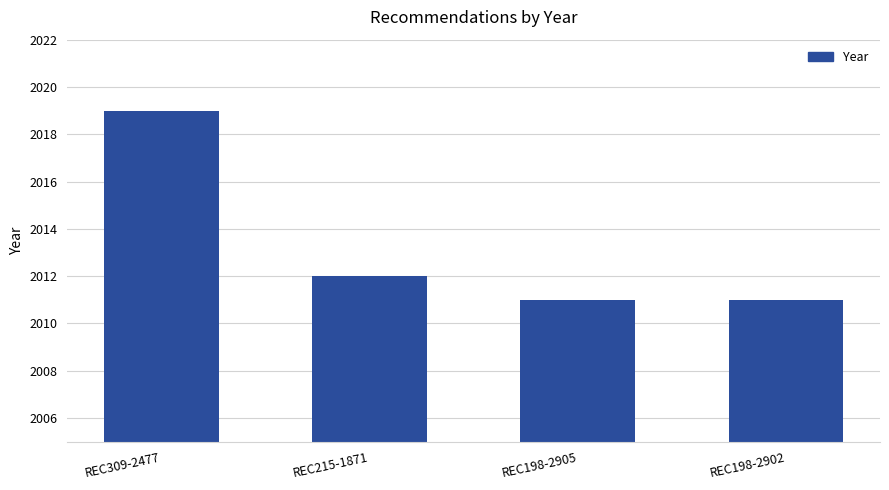

Count the number of data series in this chart.

1